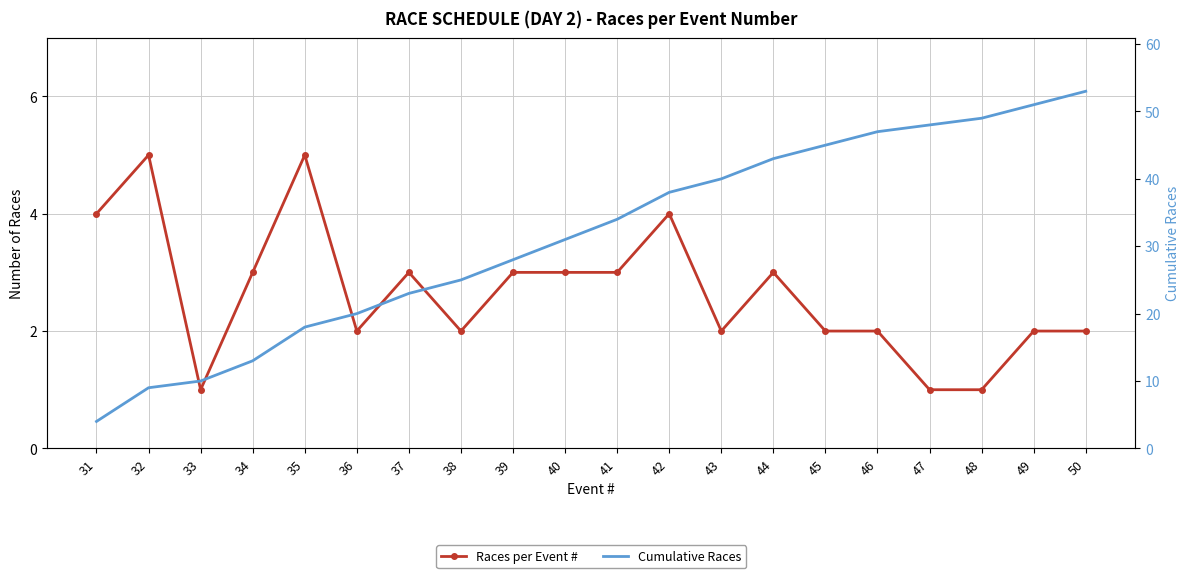

Reading left to right, transcribe all the data shown in this chart.

Races per Event #: 31=4	32=5	33=1	34=3	35=5	36=2	37=3	38=2	39=3	40=3	41=3	42=4	43=2	44=3	45=2	46=2	47=1	48=1	49=2	50=2
Cumulative Races: 31=4	32=9	33=10	34=13	35=18	36=20	37=23	38=25	39=28	40=31	41=34	42=38	43=40	44=43	45=45	46=47	47=48	48=49	49=51	50=53